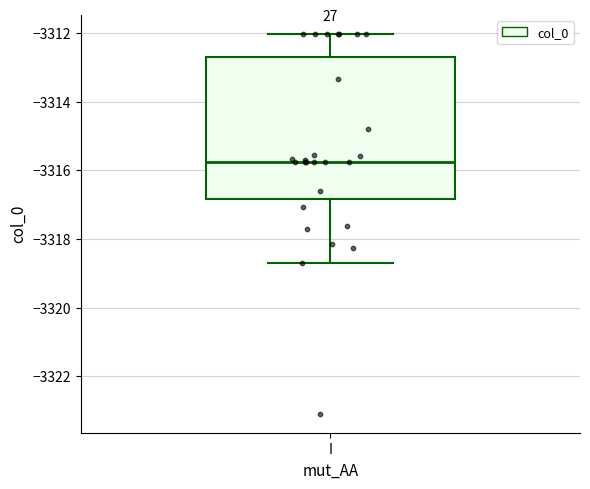

Read this box plot against the y-axis: the position of the median line, the range covered by the box, and the ends of both whiskers. The values are not printed on the chart, so give them approximately, as read against the axis.

median -3315.8, box -3316.8 to -3312.6, whiskers -3318.8 to -3312.0